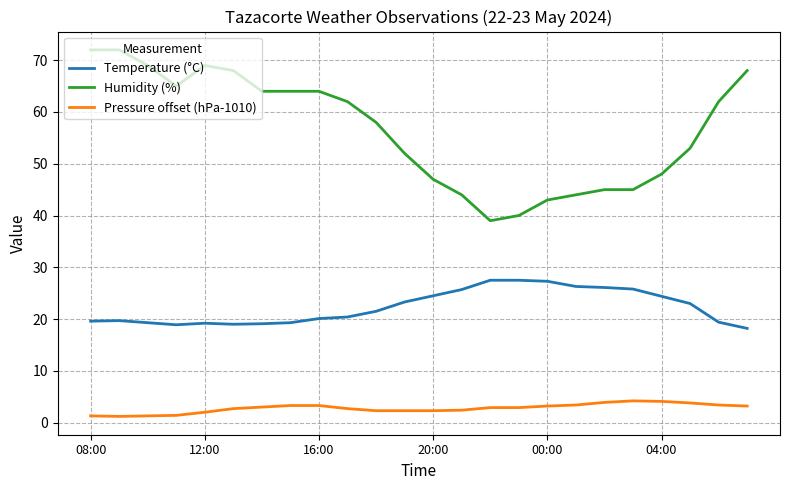

What is the difference between the maximum and minimum values in the Temperature (°C) series?

9.3